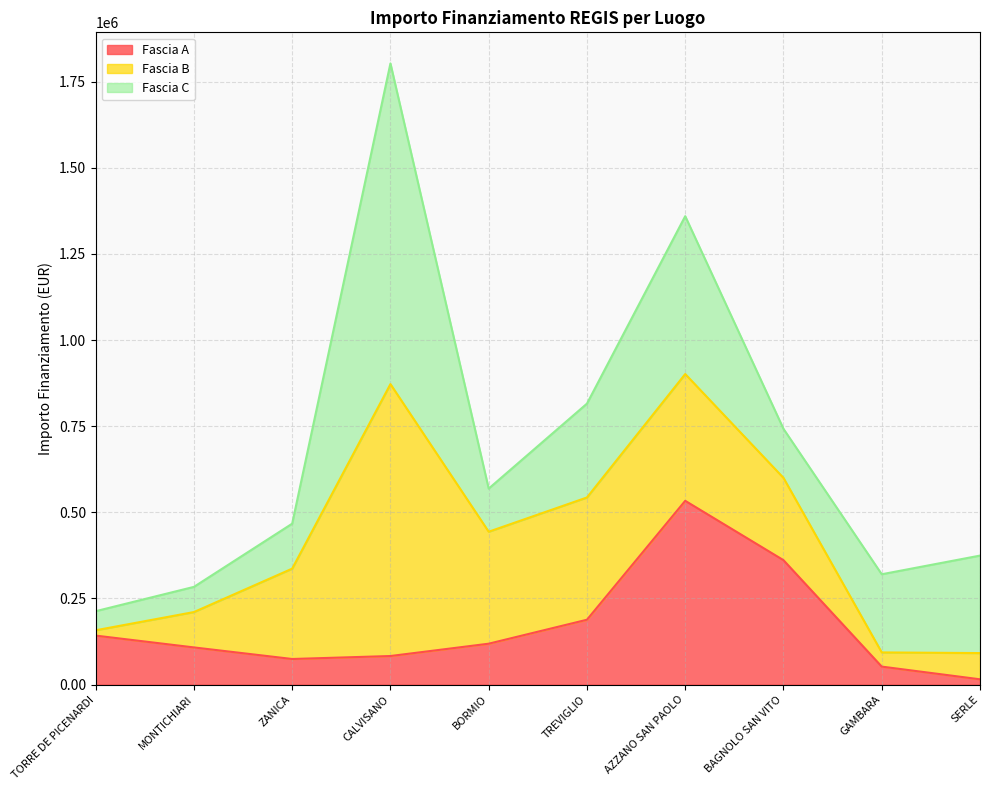

Is the value of Fascia A at BORMIO greater than the value of Fascia C at ZANICA?

No